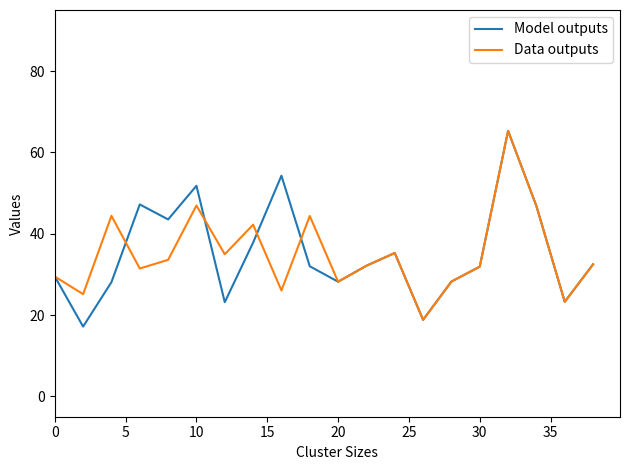

What is the smallest value displayed?

17.2